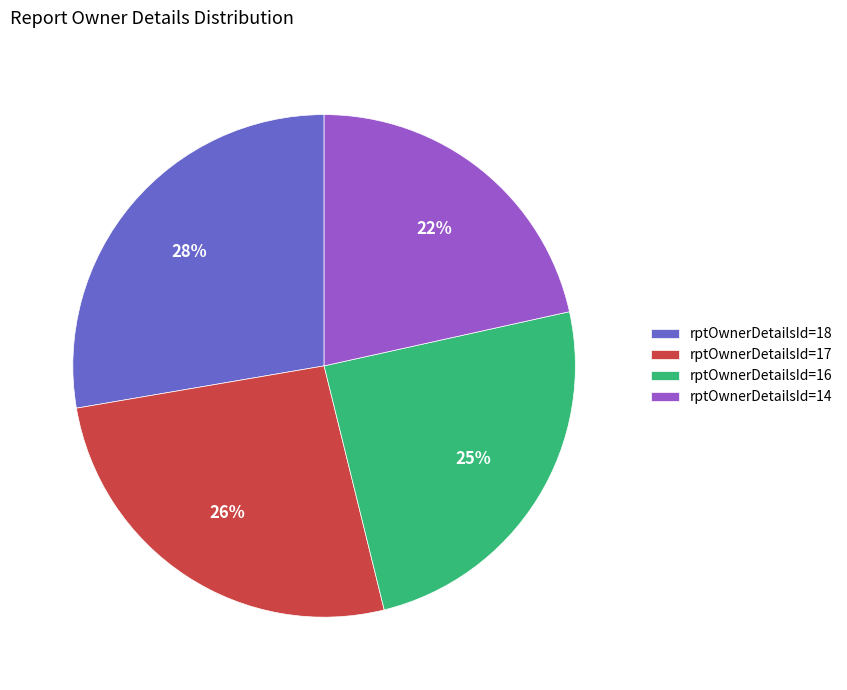

Is it true that rptOwnerDetailsId=18 is 28% of the pie?

True